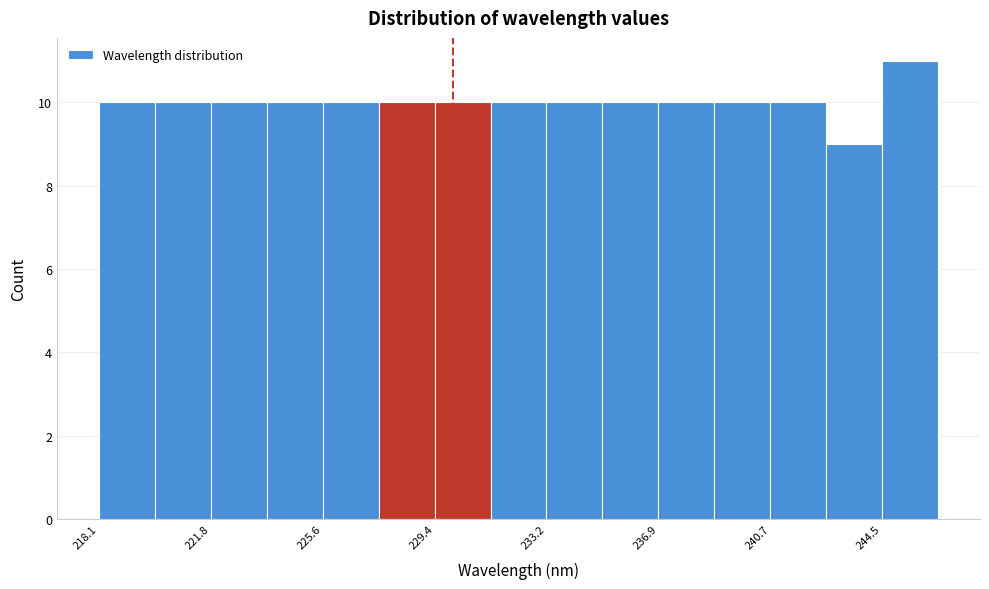

Around what value on the x-axis is the tallest bar? Give the approximate position of its centre, as read against the axis.

245.5